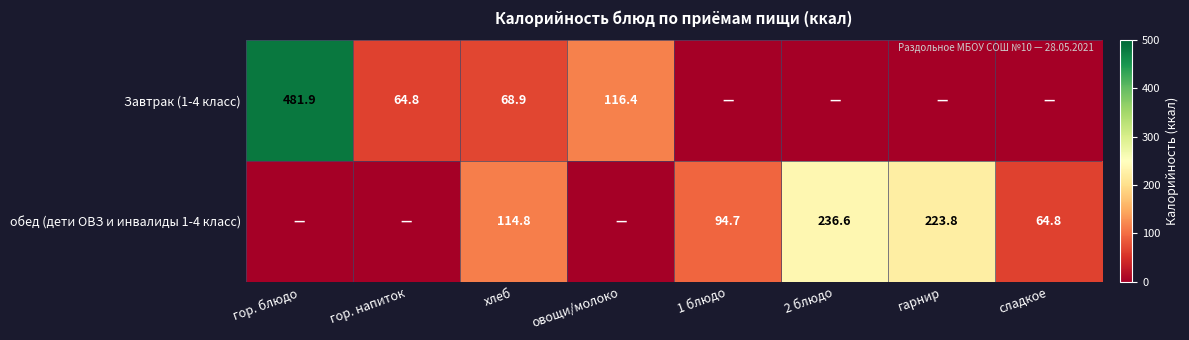

What is the difference between the Завтрак (1-4 класс) values at хлеб and овощи/молоко?

47.5